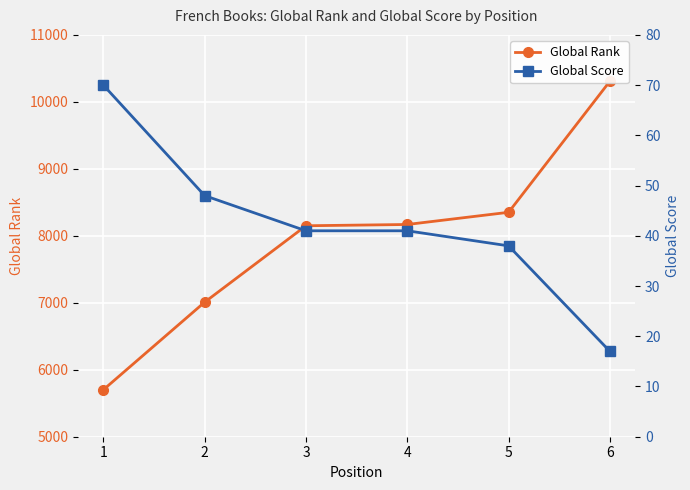

True or false: Global Rank and Global Score intersect in this chart.

False